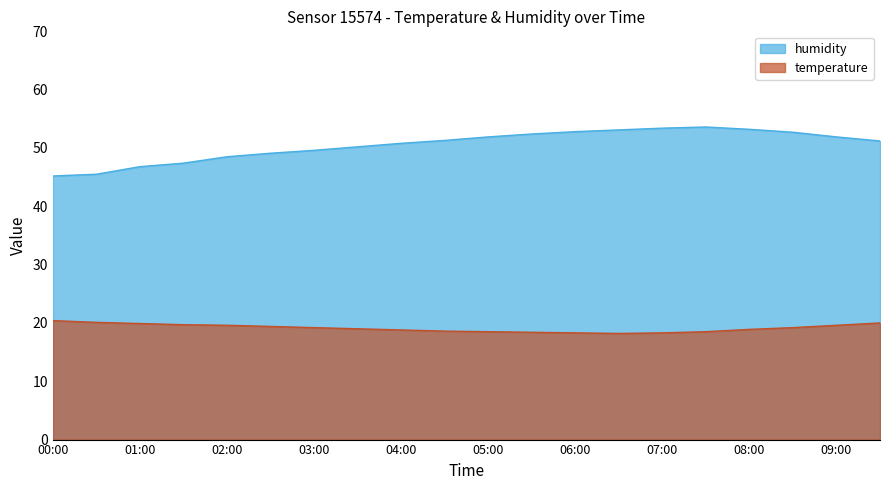

At which label is temperature closest to 19?

03:30